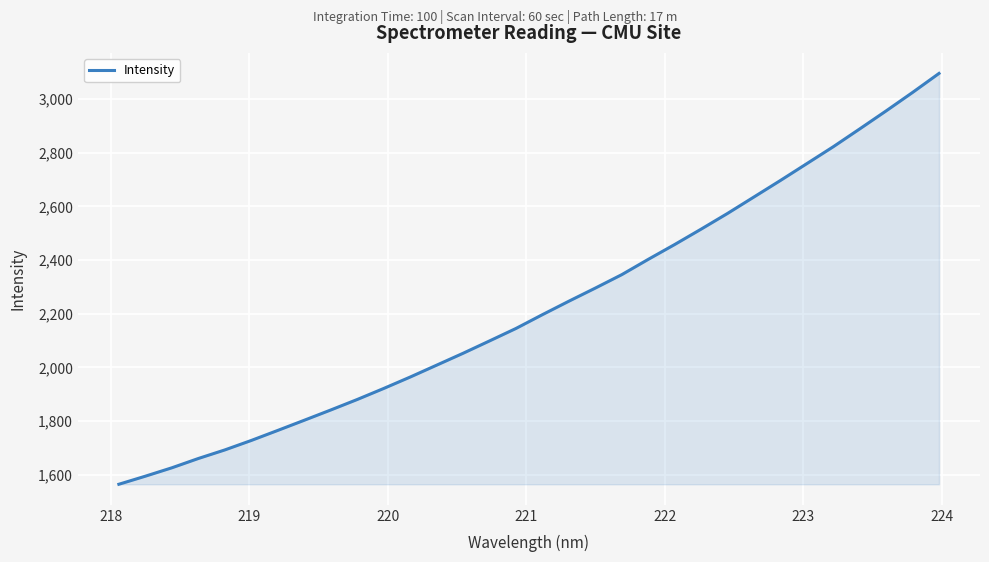

What is the smallest value displayed?

1563.8